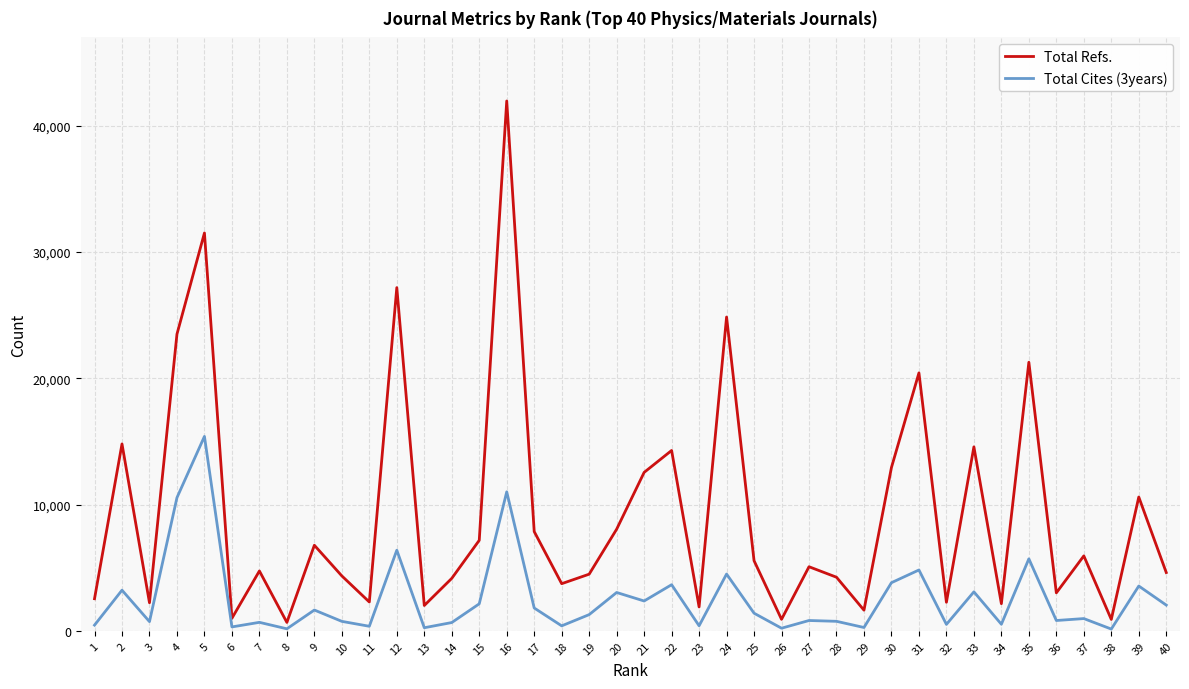

True or false: Total Cites (3years) and Total Refs. intersect in this chart.

False